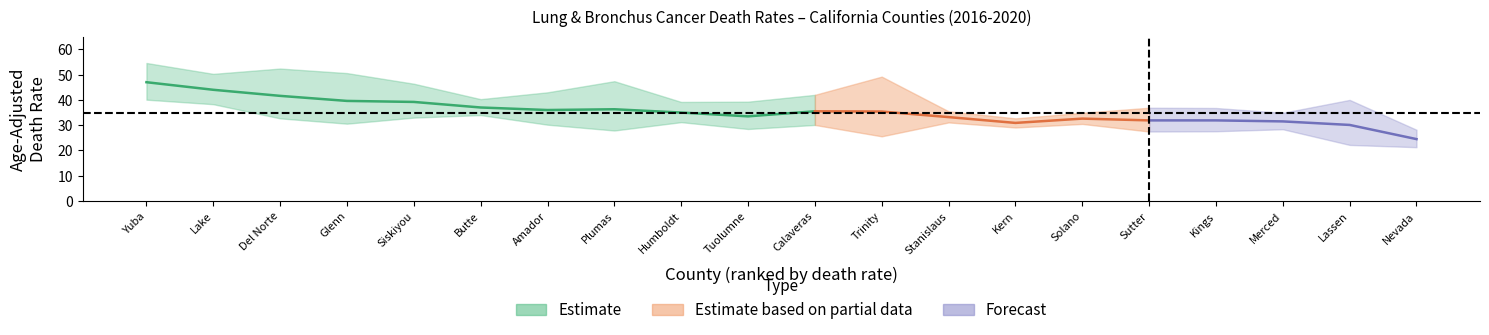

True or false: lower_ci and upper_ci cross at least once.

False